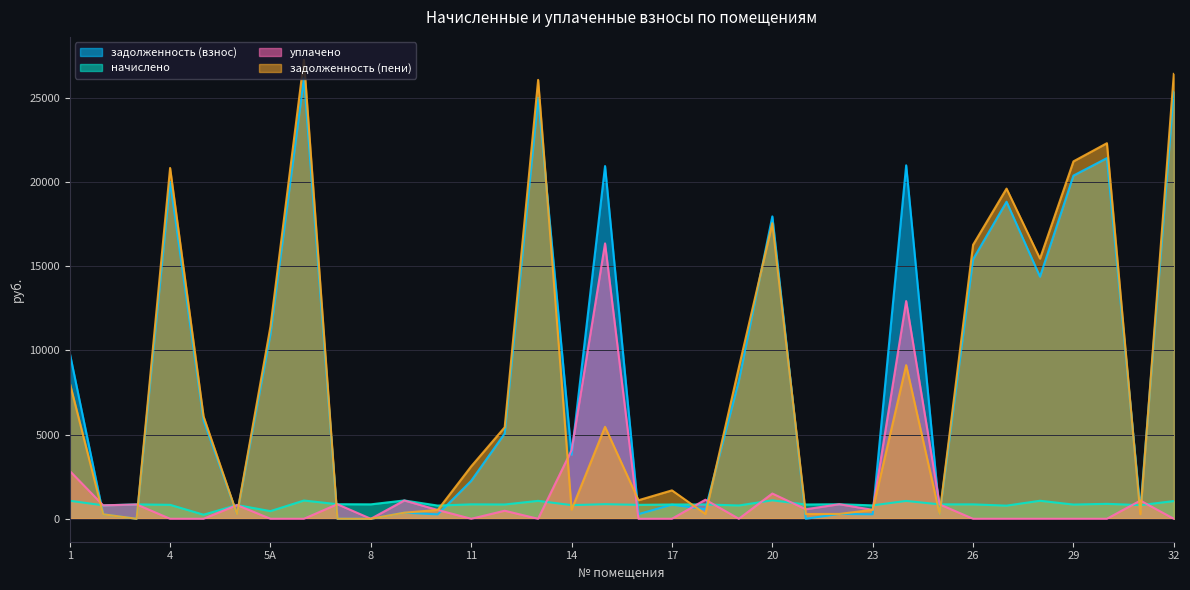

Reading left to right, what are all the values shown in this chart?

задолженность (взнос): 9853.2	265.9	0.0	20012.5	5839.0	271.7	10971.5	26180.9	2.5	0.0	362.7	261.3	2259.0	5063.9	25010.0	3805.5	20954.3	275.6	839.5	566.8	8209.6	17963.4	0.8	288.8	265.2	20998.9	285.0	15421.6	18835.2	14384.7	20389.1	21425.2	540.8	25380.4
начислено: 1070.5	797.5	854.1	828.8	241.8	815.1	454.4	1084.2	865.8	858.0	1088.1	783.9	857.0	848.2	1064.7	809.2	867.8	826.8	848.2	850.2	789.8	1095.9	848.2	863.9	795.6	1060.8	855.1	856.0	780.0	1070.5	844.4	887.2	811.2	1051.0
уплачено: 2844.0	797.5	851.0	0.0	0.0	815.1	0.0	0.0	864.0	0.0	1088.1	522.0	0.0	477.0	0.0	4075.2	16359.0	0.0	0.0	1133.6	0.0	1500.0	566.0	864.7	530.4	12933.0	855.1	0.0	0.0	0.0	0.0	0.0	1081.2	0.0
задолженность (пени): 8079.8	265.9	0.1	20841.3	6080.8	271.7	11425.8	27265.1	4.2	0.0	362.7	523.2	3116.0	5435.1	26074.7	539.5	5463.0	1102.4	1687.8	283.4	8999.4	17559.3	283.0	287.9	530.4	9126.7	285.0	16277.6	19615.2	15455.2	21233.4	22312.4	270.8	26431.4